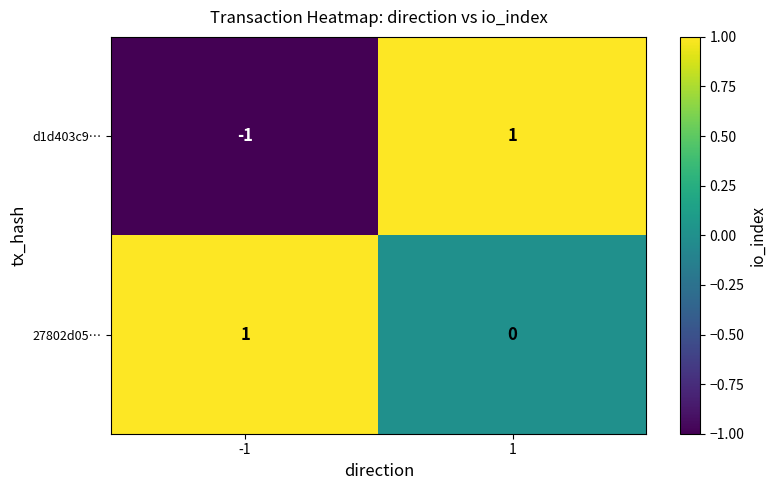

Reading left to right, what are all the values shown in this chart?

d1d403c9…: -1	1
27802d05…: 1	0